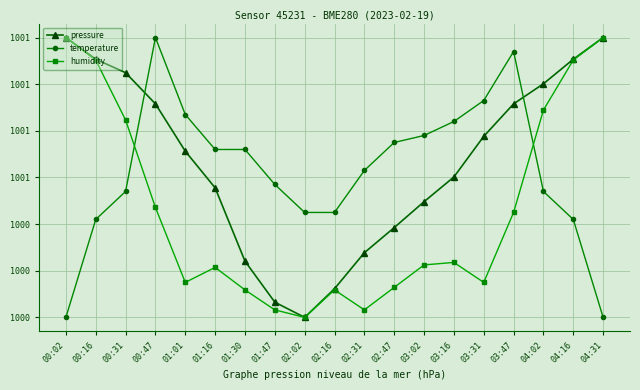

What is the maximum value shown in the chart?

100102.5